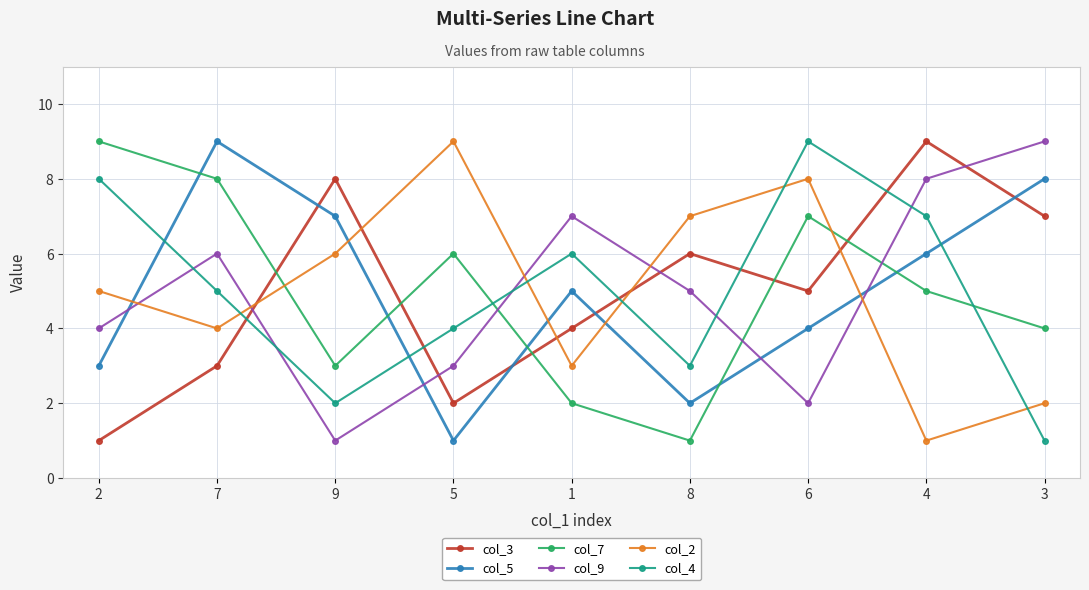

Does the chart display data point markers on the line(s)?

Yes